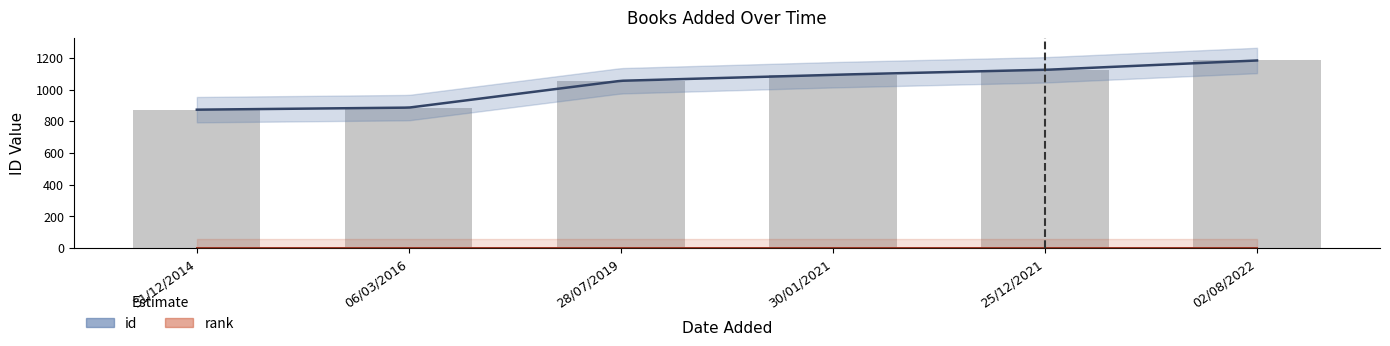

What is the total value across all series at 28/07/2019?

1056